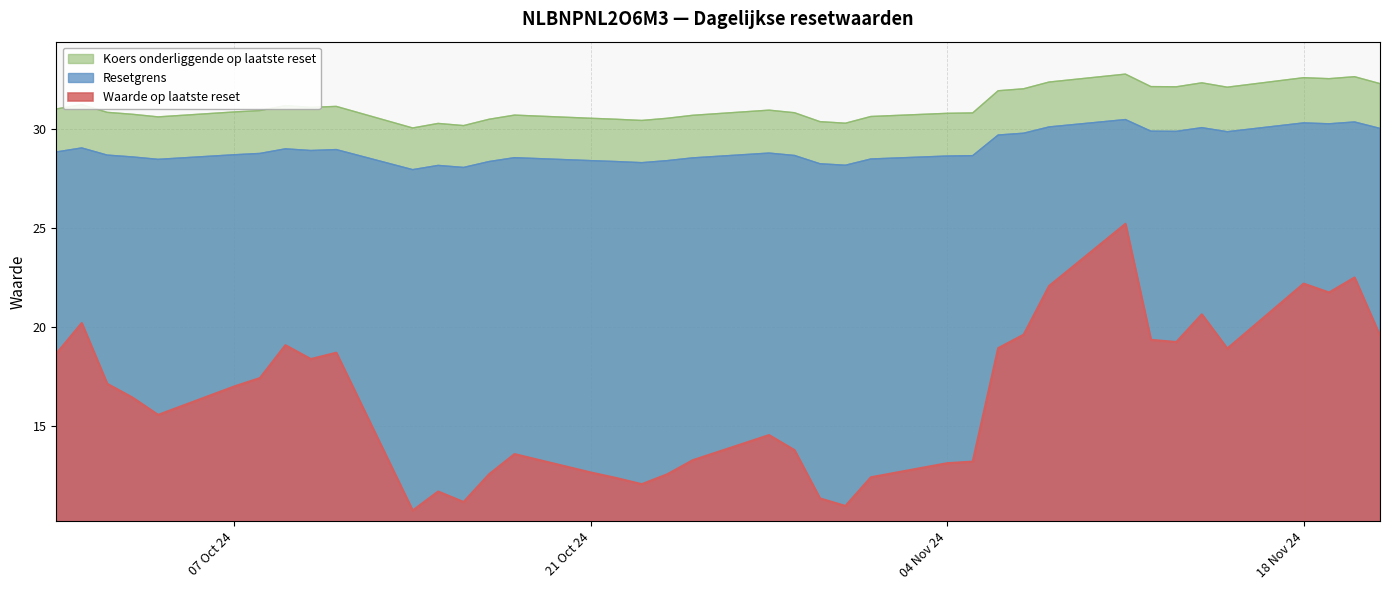

What is the difference between the highest and lowest values at 07 Oct 24?

13.9